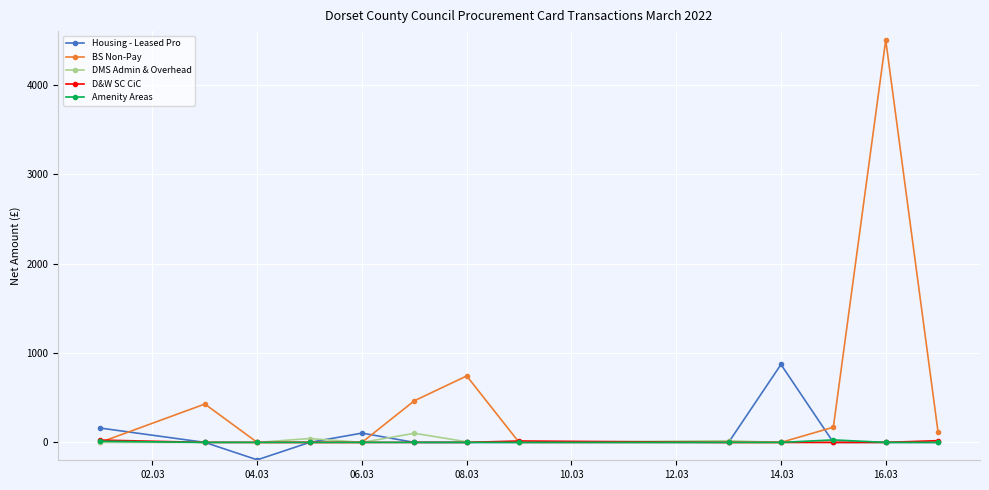

What is the minimum value shown in the chart?

-195.0